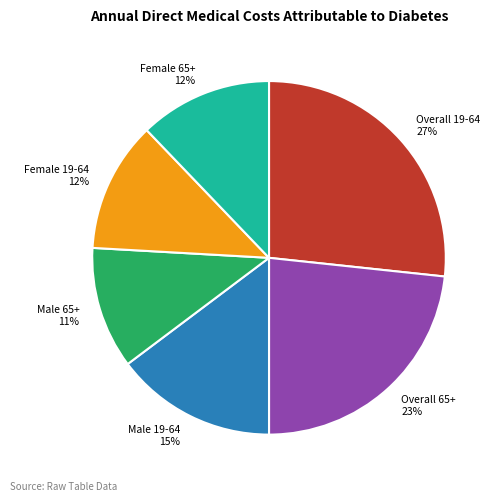

Count the number of slices in the pie.

6